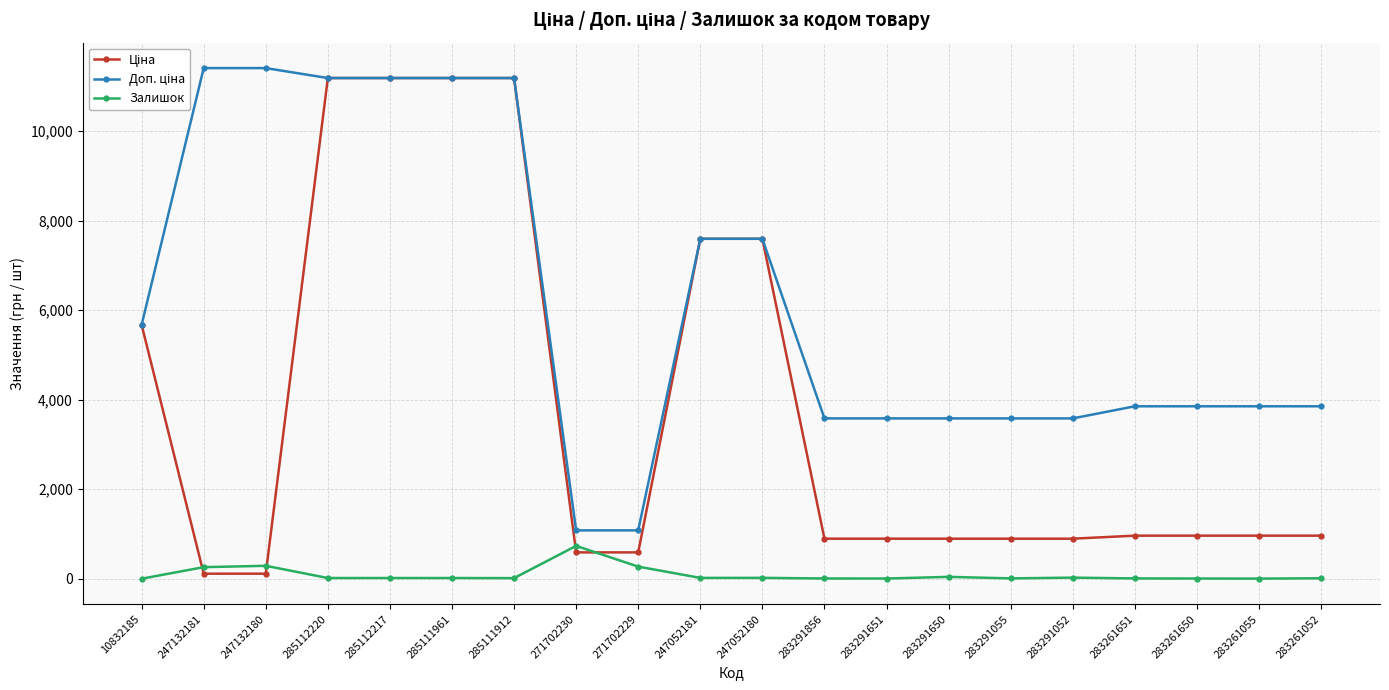

The Залишок series shows 9.0 at 283291055. True or false?

True